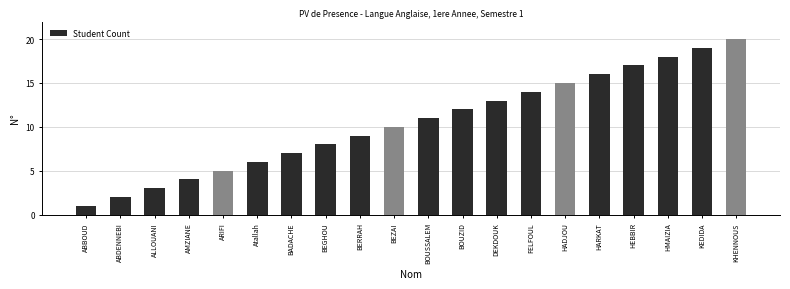

What is the difference between the values at ABBOUD and BOUZID?

11